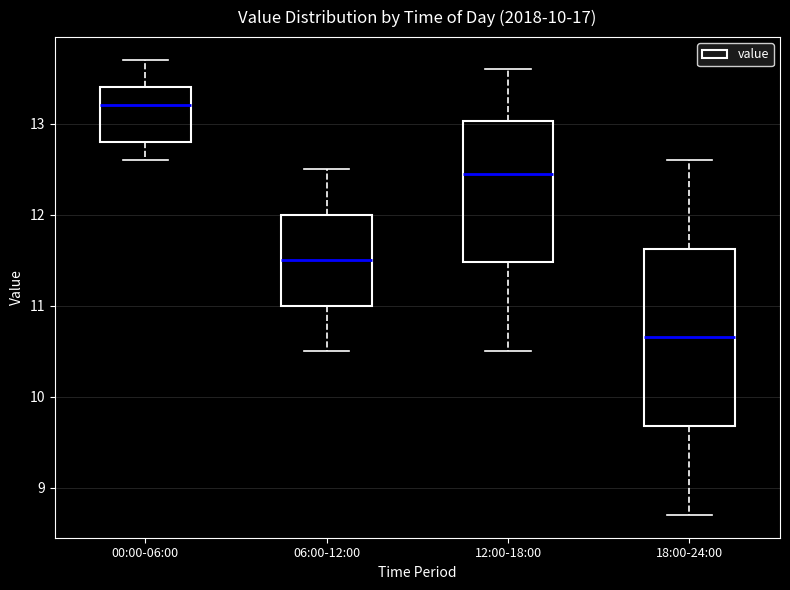

Reading left to right, read every box against the y-axis: the position of its median line, the range the box covers, and the ends of its whiskers. The values are not printed on the chart, so give them approximately, as read against the axis.

00:00-06:00: median 13.2, box 12.8 to 13.4, whiskers 12.6 to 13.7
06:00-12:00: median 11.5, box 11.0 to 12.0, whiskers 10.5 to 12.5
12:00-18:00: median 12.5, box 11.5 to 13.0, whiskers 10.5 to 13.6
18:00-24:00: median 10.7, box 9.7 to 11.6, whiskers 8.7 to 12.6